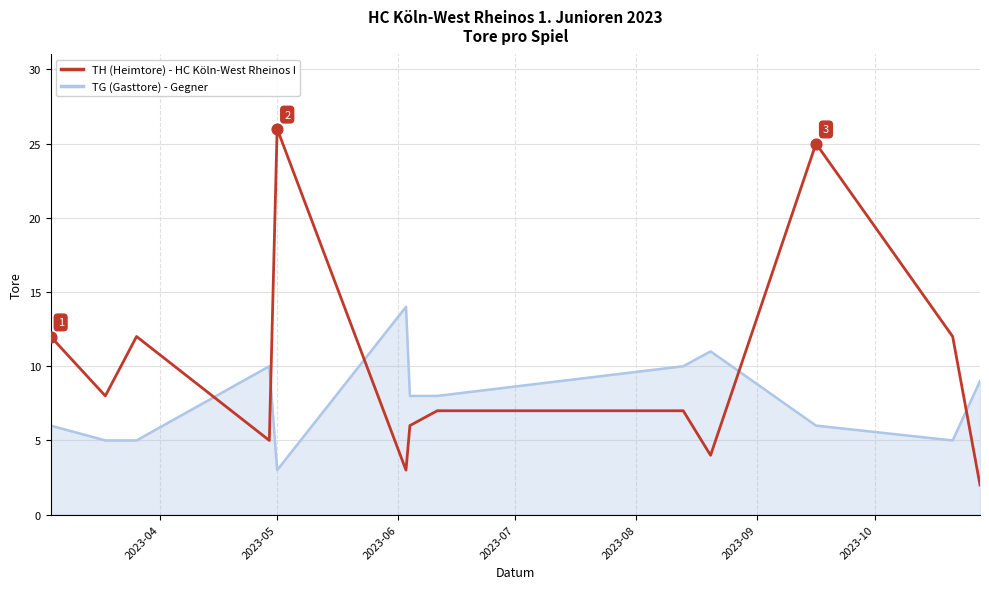

What is the greatest value displayed?

26